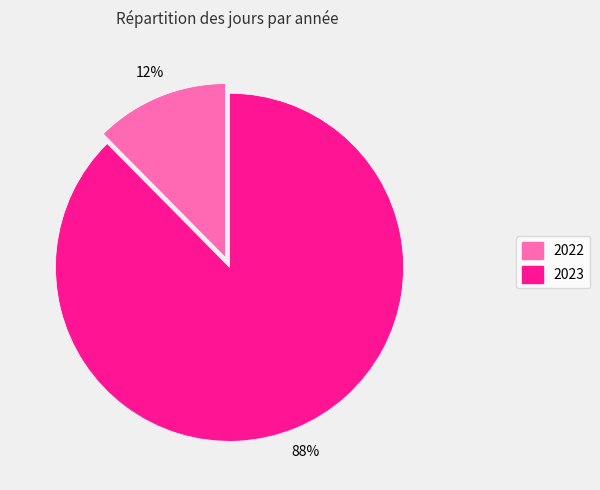

Rank the categories by value from lowest to highest.

2022, 2023